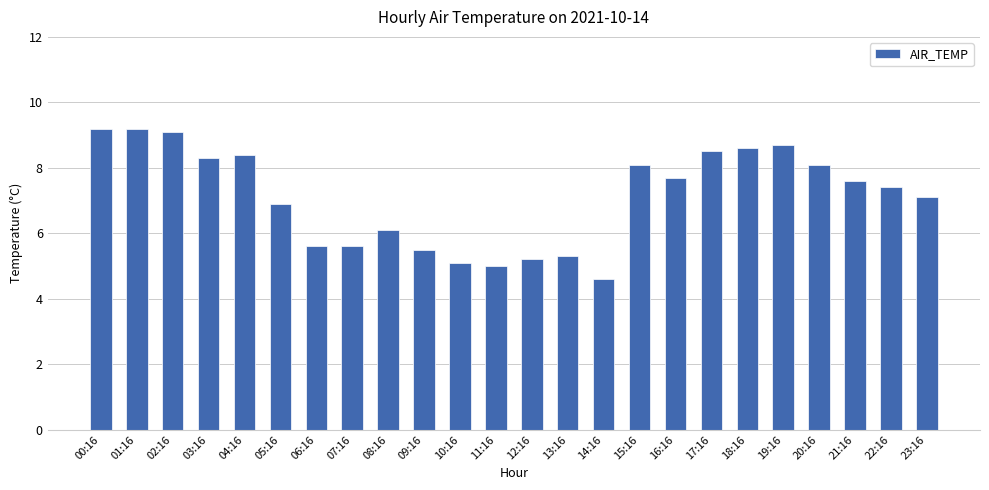

How many values are below 7?

10